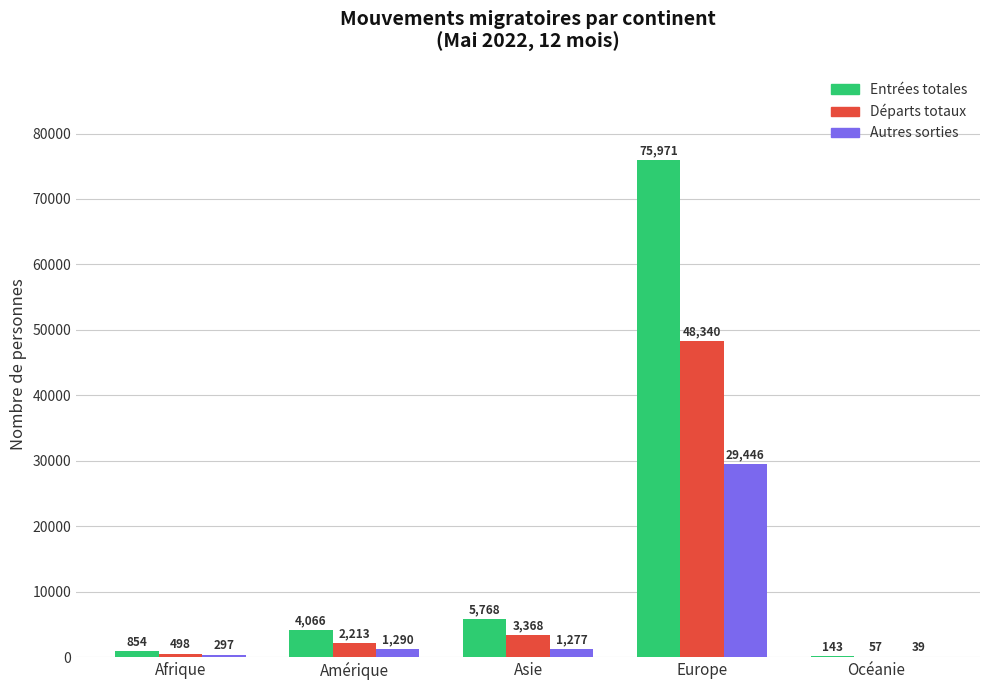

At which label is Départs totaux closest to 24198?

Asie